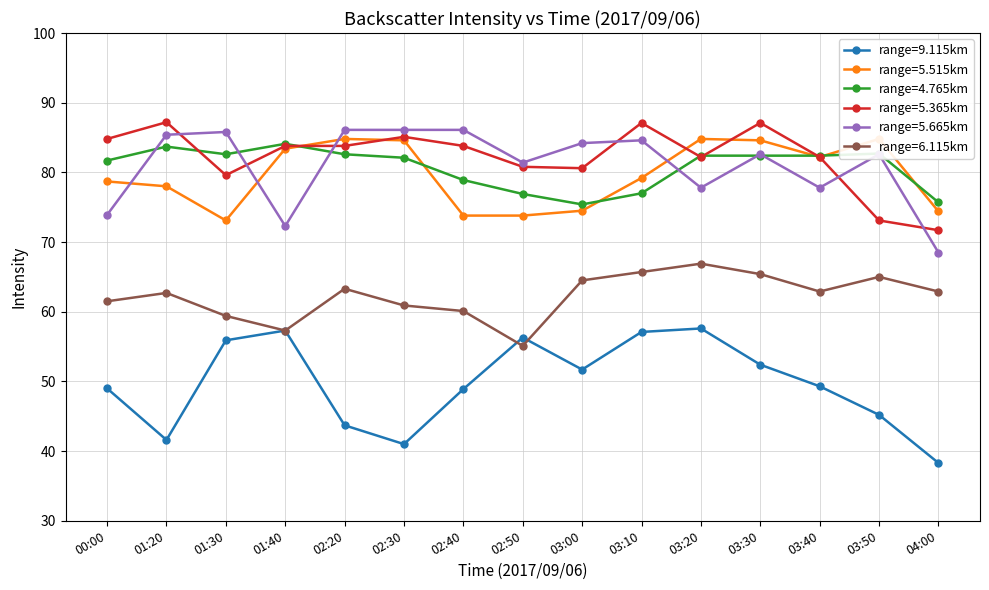

True or false: 4.765 and 6.115 cross at least once.

False